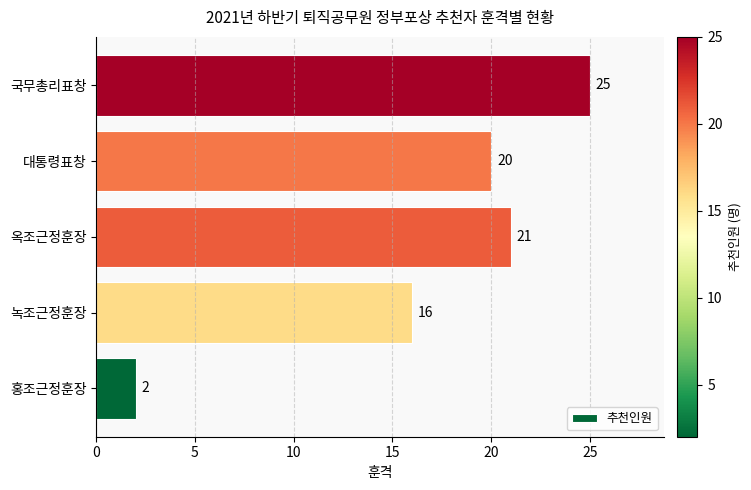

List the labels in order of value, smallest first.

홍조근정훈장, 녹조근정훈장, 대통령표창, 옥조근정훈장, 국무총리표창